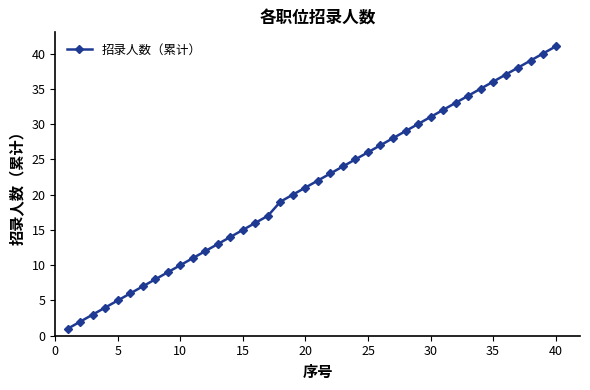

What is the difference between the maximum and minimum values?

40